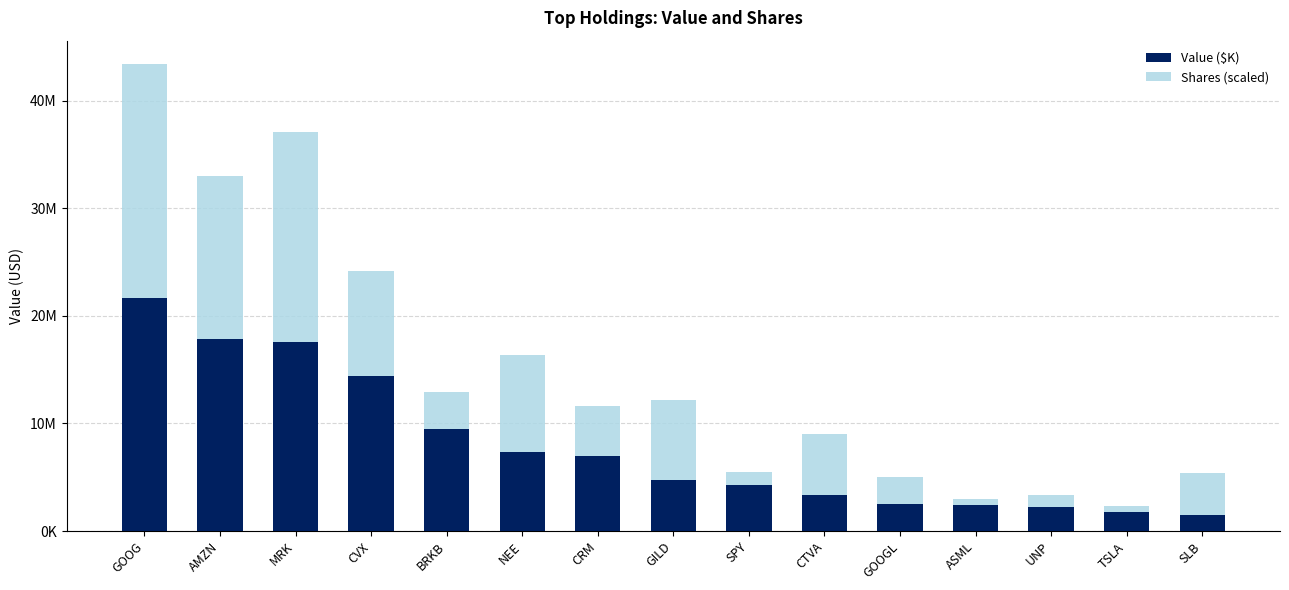

What is the label of the 7th bar from the right?

SPY